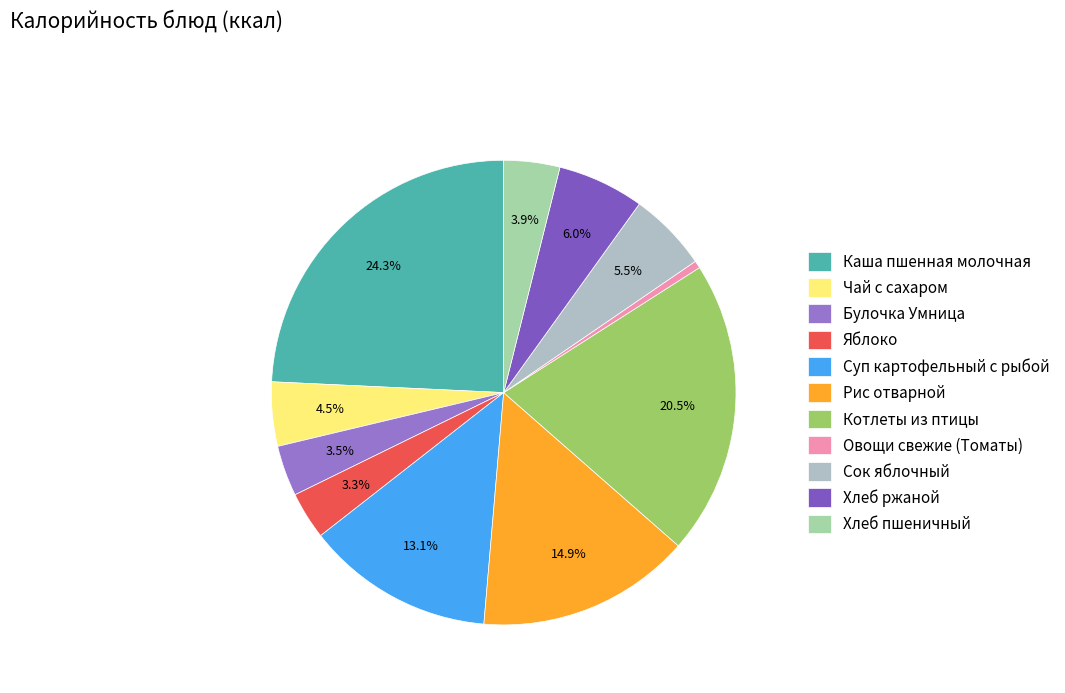

Which category has the biggest portion of the pie?

Каша пшенная молочная